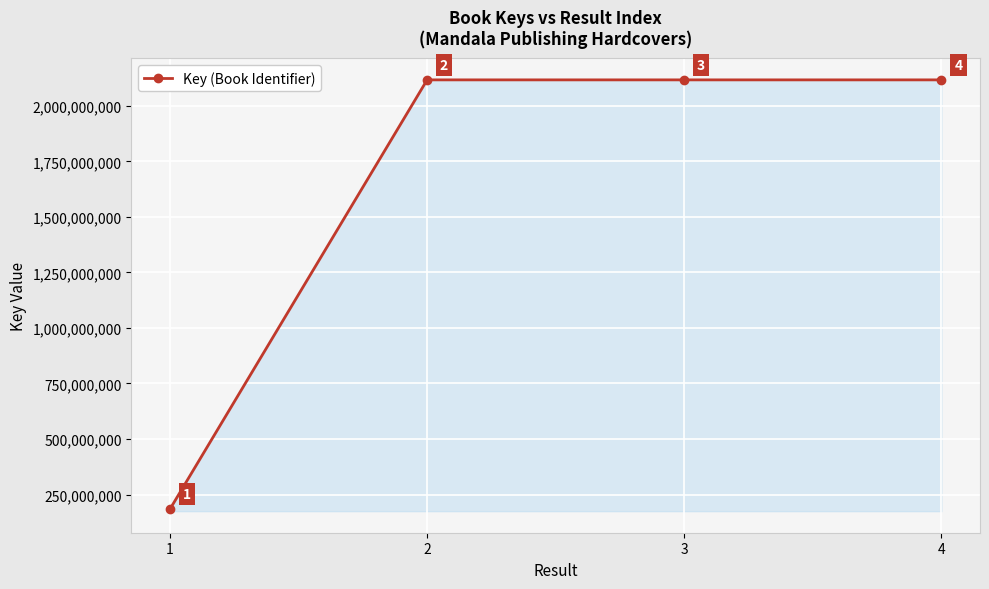

Reading left to right, list all the values displayed in this chart.

184527358	2116882977	2116882510	2116882332